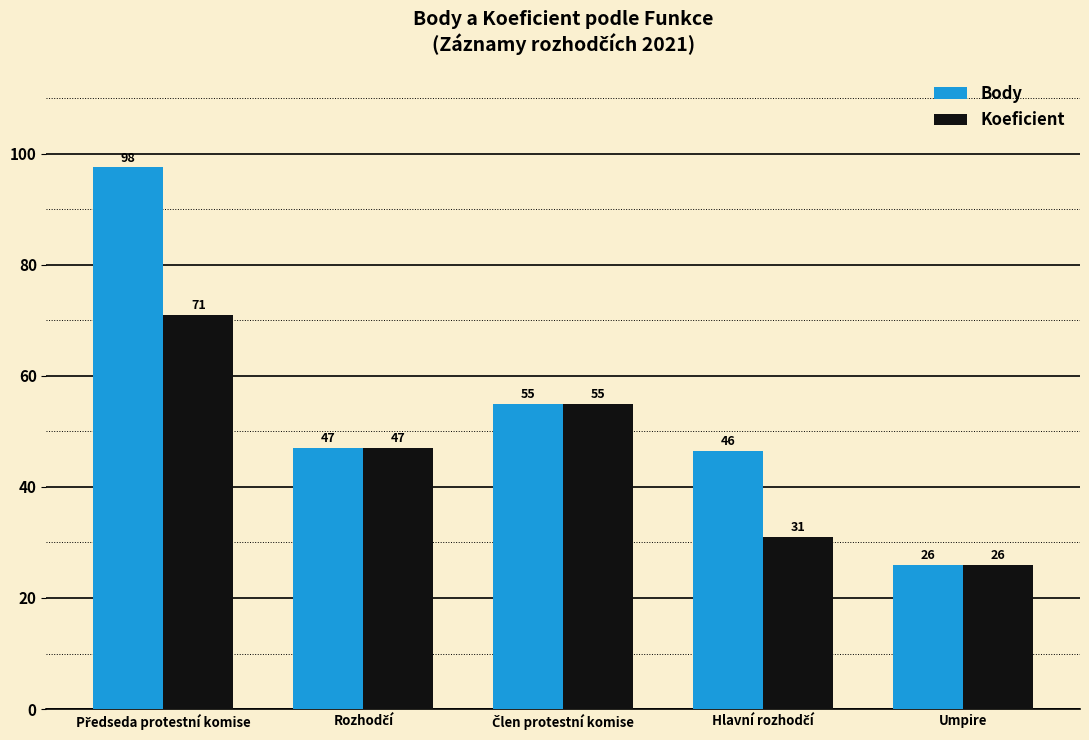

Rank the series by their average value, from highest to lowest.

Body, Koeficient